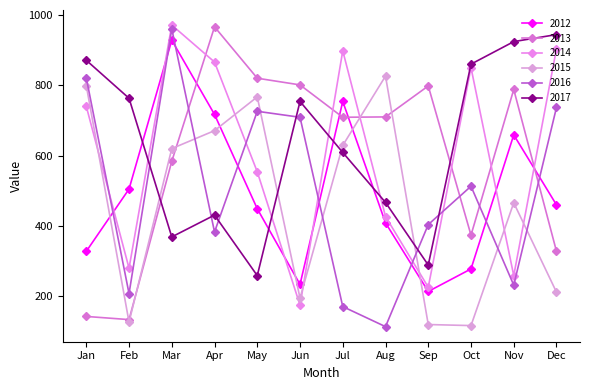

What is the average value of the 2016 series?

498